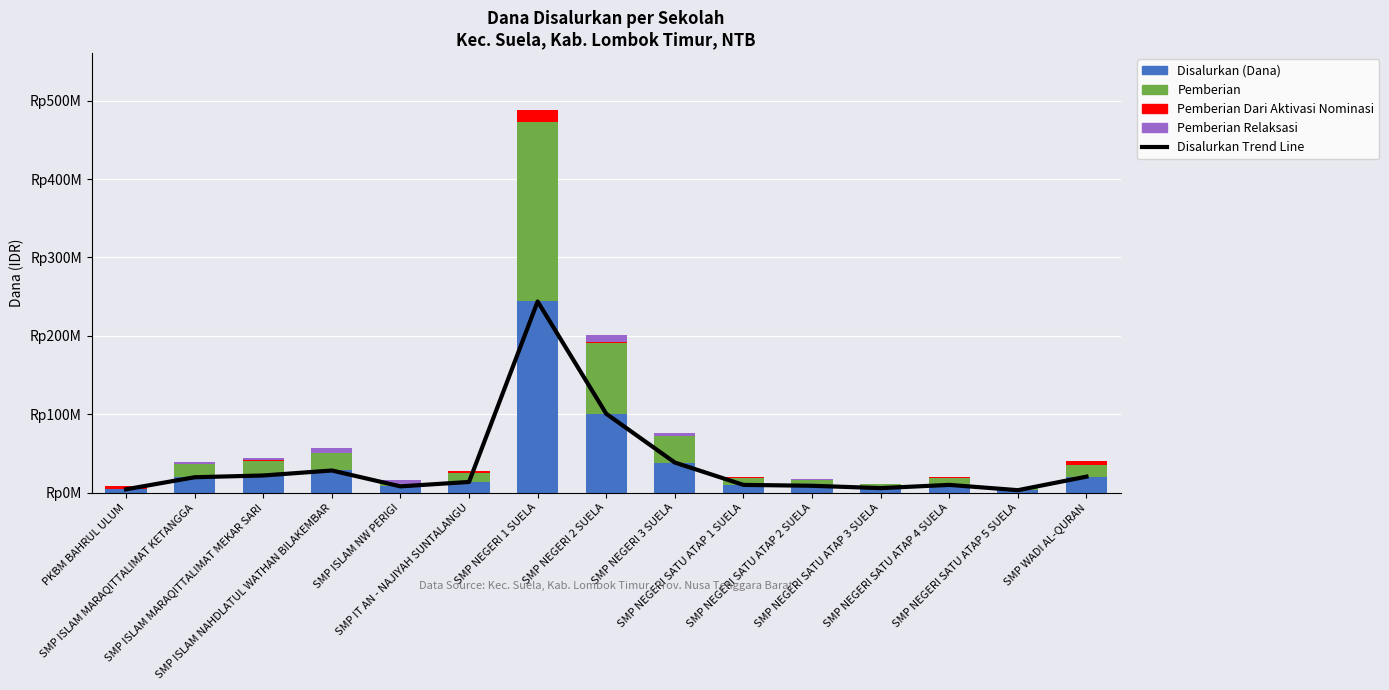

List the labels in order of Pemberian Dari Aktivasi Nominasi value, largest first.

SMP NEGERI 1 SUELA, SMP WADI AL-QURAN, PKBM BAHRUL ULUM, SMP IT AN - NAJIYAH SUNTALANGU, SMP NEGERI SATU ATAP 1 SUELA, SMP NEGERI SATU ATAP 4 SUELA, SMP ISLAM MARAQITTALIMAT MEKAR SARI, SMP NEGERI 2 SUELA, SMP NEGERI SATU ATAP 2 SUELA, SMP ISLAM MARAQITTALIMAT KETANGGA, SMP ISLAM NAHDLATUL WATHAN BILAKEMBAR, SMP ISLAM NW PERIGI, SMP NEGERI 3 SUELA, SMP NEGERI SATU ATAP 3 SUELA, SMP NEGERI SATU ATAP 5 SUELA